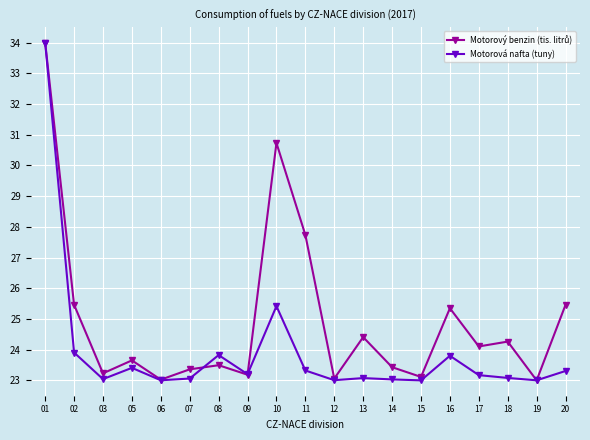

What is the difference between the second highest and minimum values in the Motorová nafta (tuny) series?

2.4